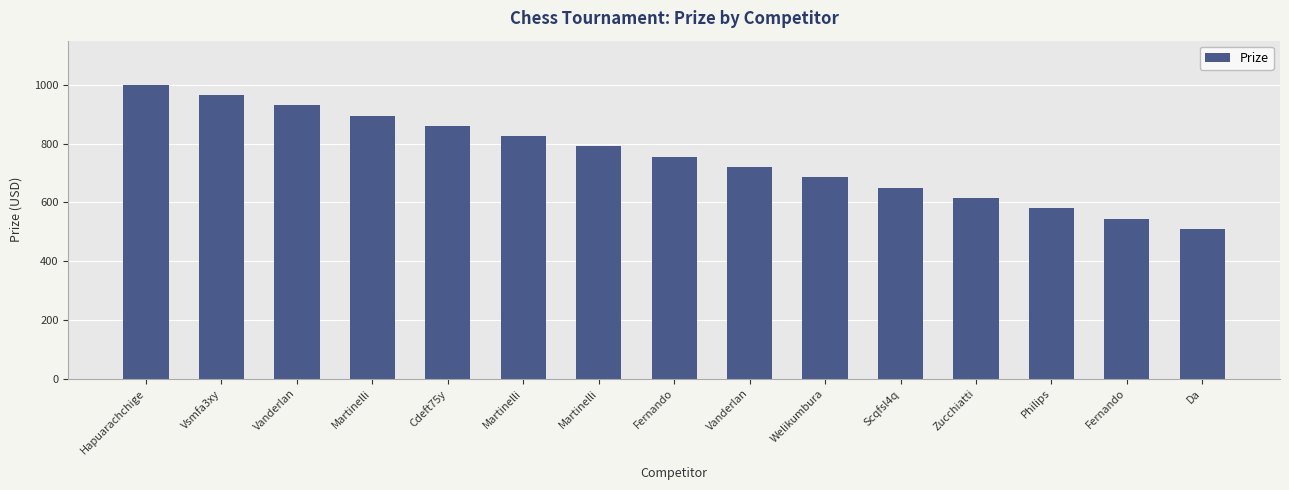

True or false: the data shows 790 at Martinelli.

True